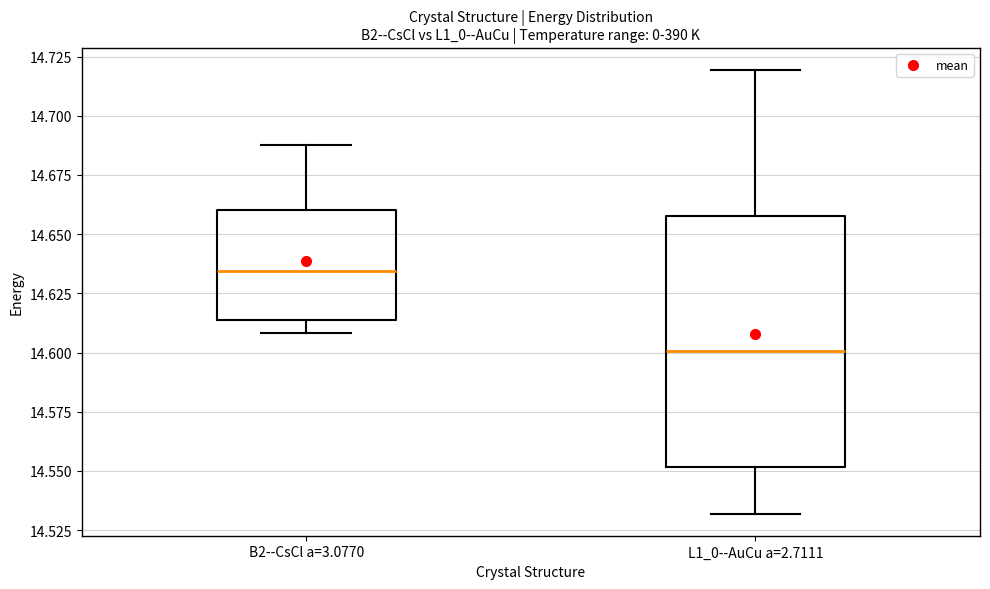

Reading left to right, transcribe this box plot: for each box, give where its median line is, the range the box spans, and where its two whiskers end, as read against the y-axis. The values are not printed on the chart, so give them approximately, as read against the axis.

B2--CsCl a=3.0770: median 14.635, box 14.615 to 14.660, whiskers 14.610 to 14.690
L1_0--AuCu a=2.7111: median 14.600, box 14.550 to 14.660, whiskers 14.530 to 14.720